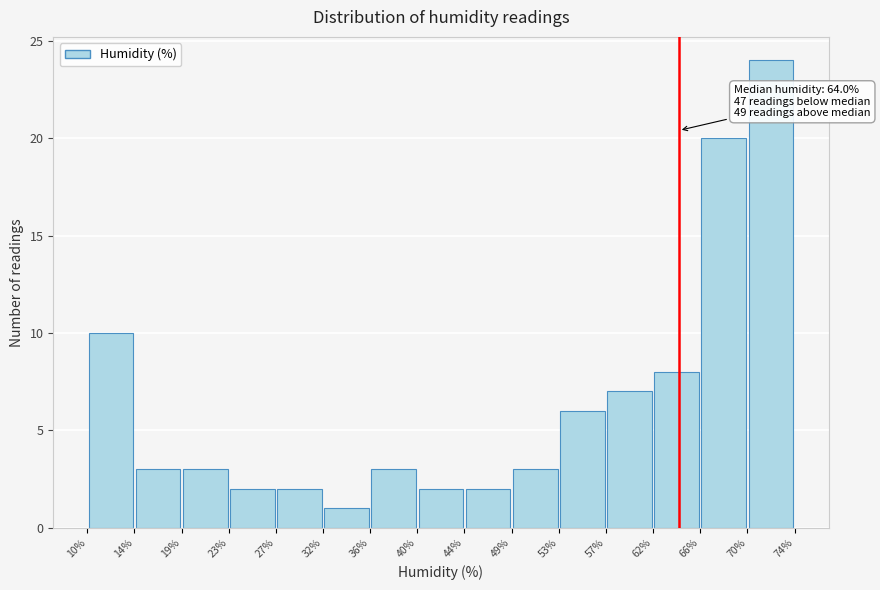

Which range on the x-axis has the tallest bar?

70% to 74%